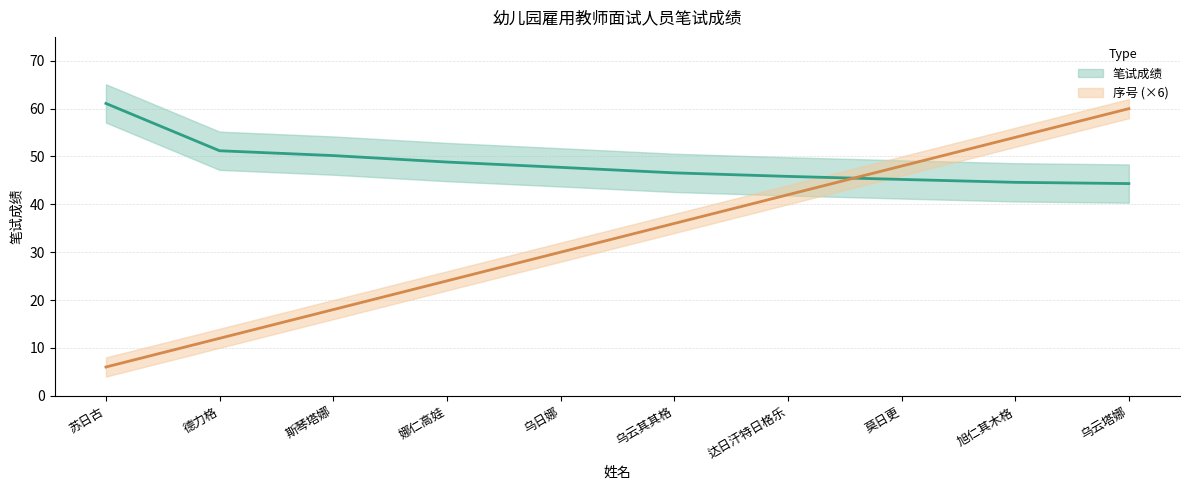

Is the value of 笔试成绩 at 旭仁其木格 greater than the value of 序号 at 莫日更?

No